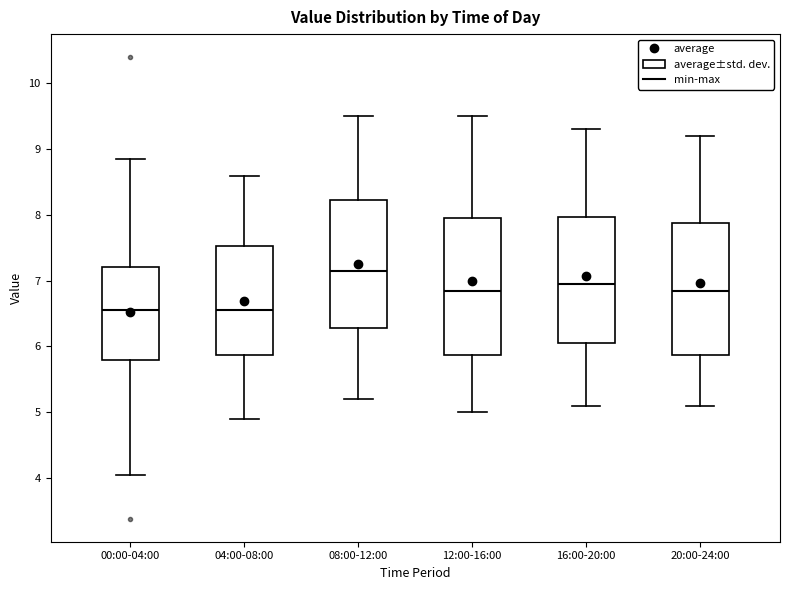

Reading left to right, transcribe this box plot: for each box, give where its median line is, the range the box spans, and where its two whiskers end, as read against the y-axis. The values are not printed on the chart, so give them approximately, as read against the axis.

00:00-04:00: median 6.6, box 5.8 to 7.2, whiskers 4.1 to 8.9
04:00-08:00: median 6.6, box 5.9 to 7.5, whiskers 4.9 to 8.6
08:00-12:00: median 7.2, box 6.3 to 8.2, whiskers 5.2 to 9.5
12:00-16:00: median 6.9, box 5.9 to 8.0, whiskers 5.0 to 9.5
16:00-20:00: median 7.0, box 6.1 to 8.0, whiskers 5.1 to 9.3
20:00-24:00: median 6.9, box 5.9 to 7.9, whiskers 5.1 to 9.2